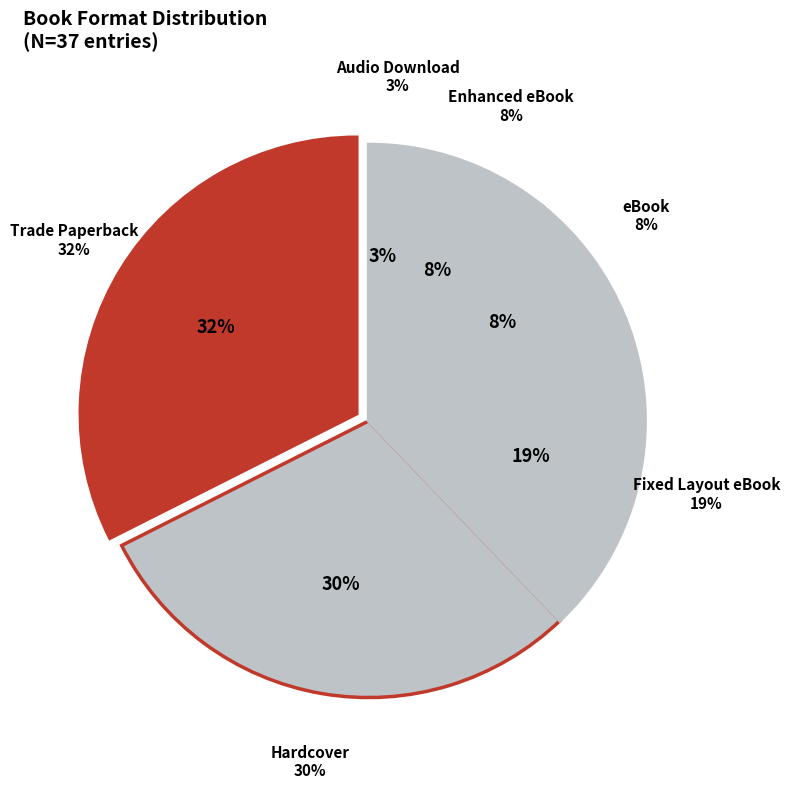

True or false: eBook accounts for 8% of the total.

True